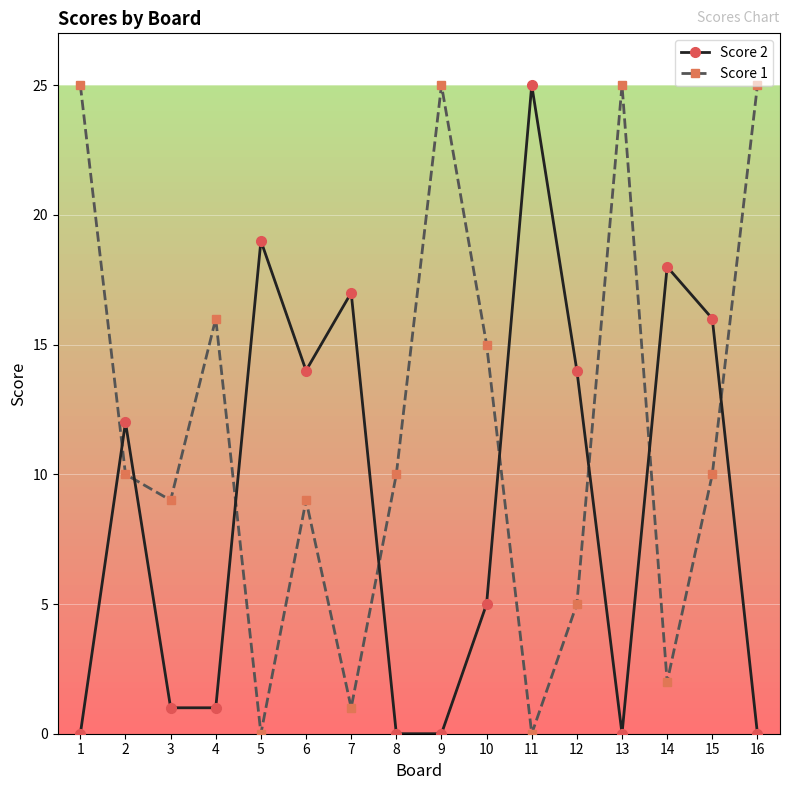

List the series in order of their overall mean, lowest first.

Score 2, Score 1